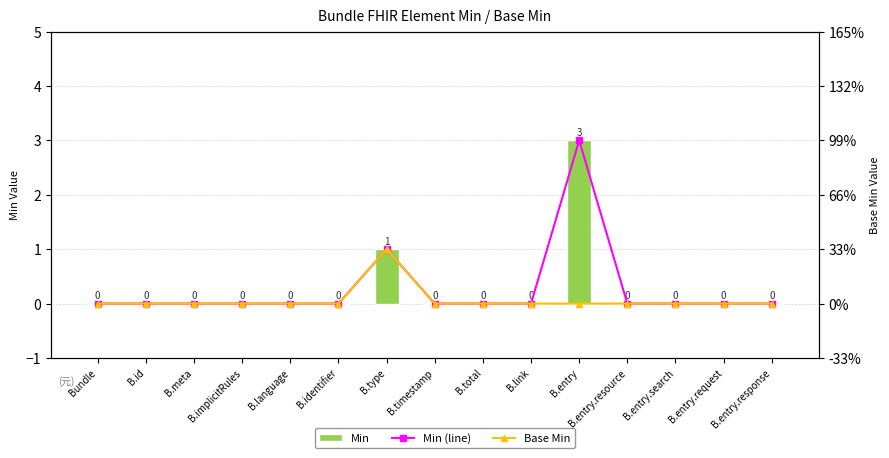

What position from the right is B.timestamp?

8